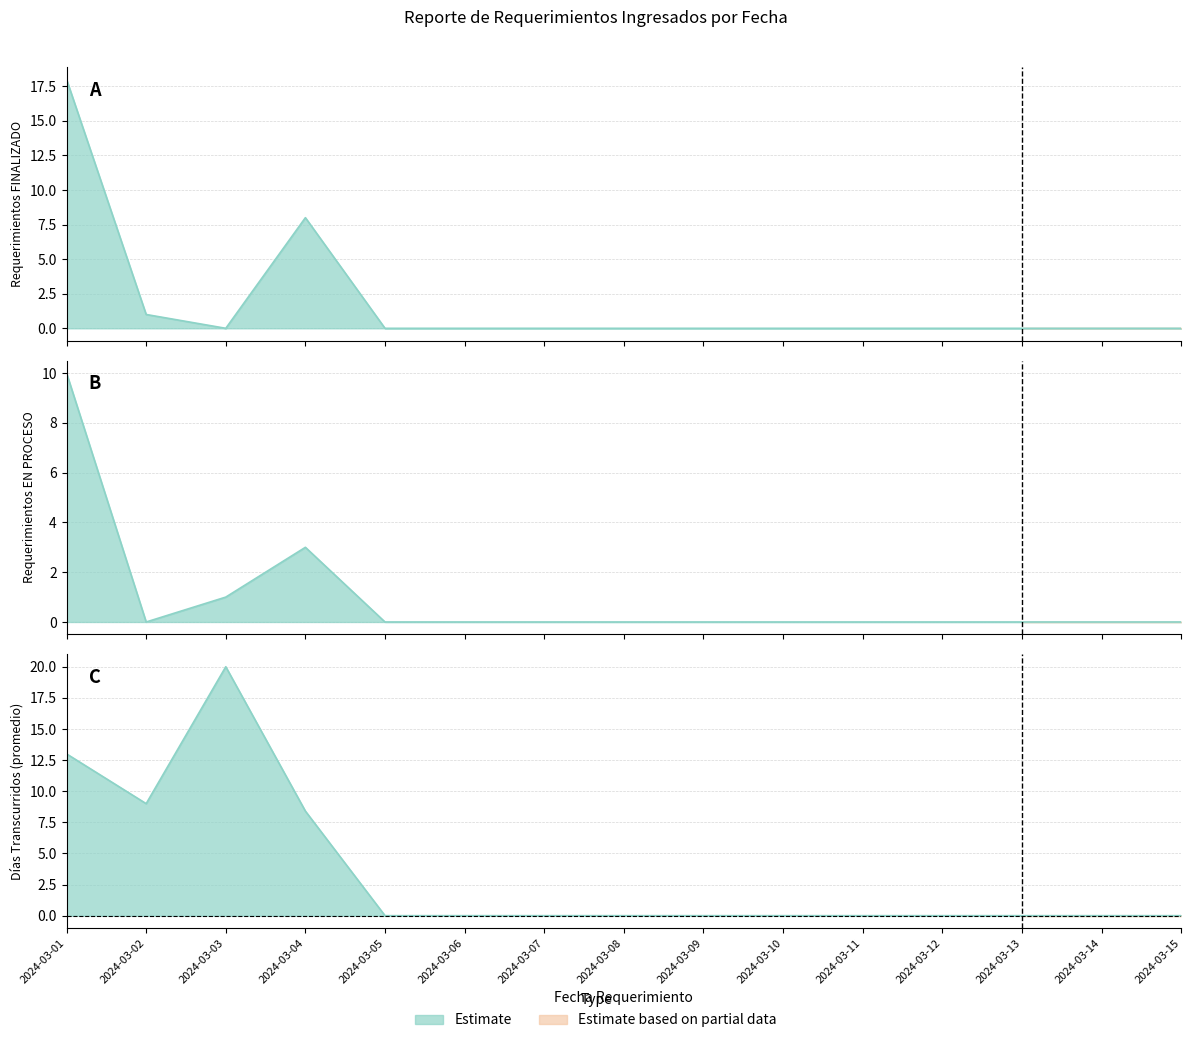

Does the chart have visible grid lines?

Yes